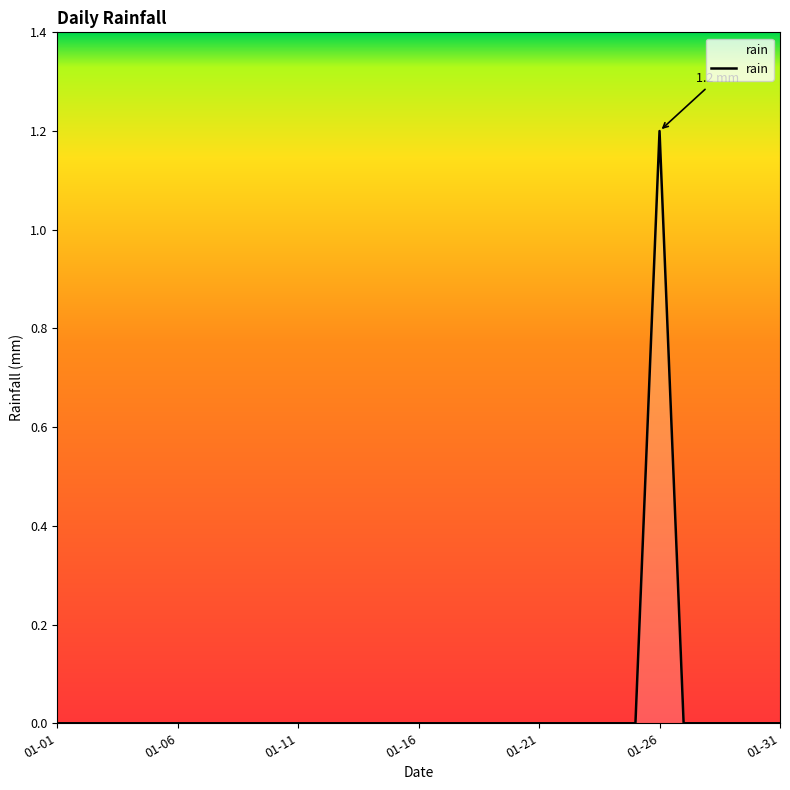

What is the maximum value shown in the chart?

1.2